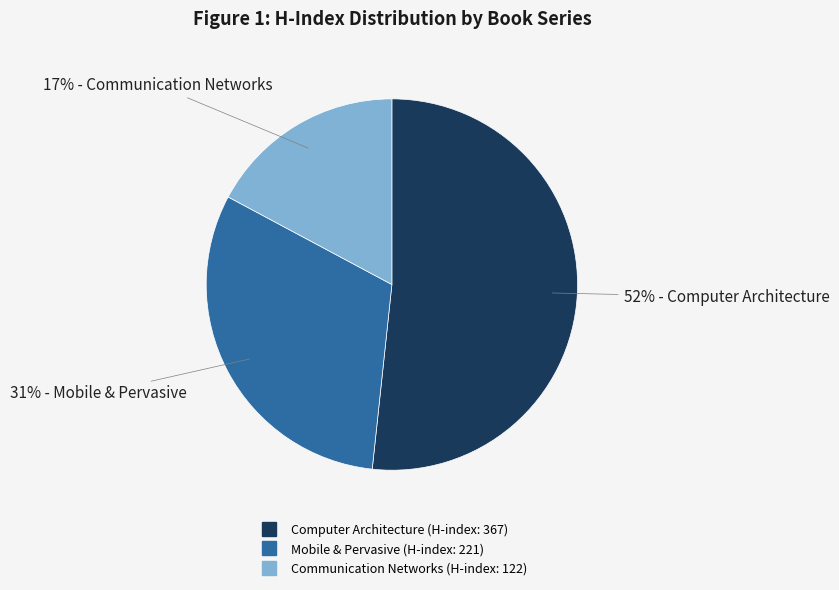

Is there a majority slice in this chart?

Yes